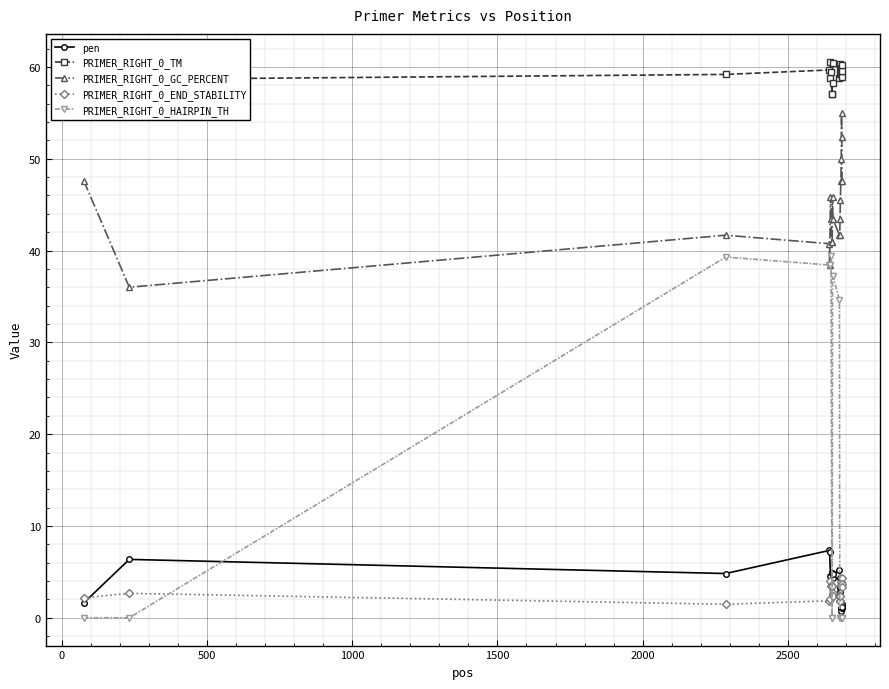

What are all the series names shown in the legend?

pen, PRIMER_RIGHT_0_TM, PRIMER_RIGHT_0_GC_PERCENT, PRIMER_RIGHT_0_END_STABILITY, PRIMER_RIGHT_0_HAIRPIN_TH